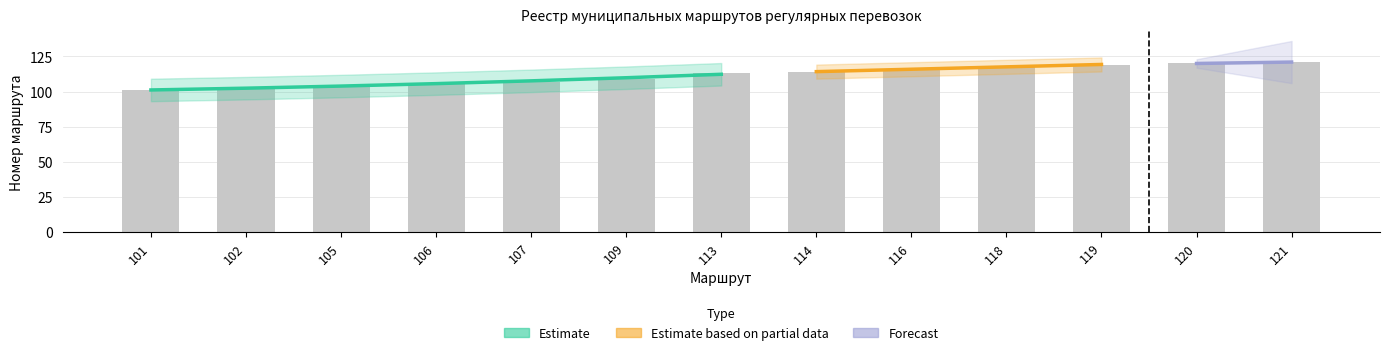

What is the approximate value at 119, to the nearest 5?

120